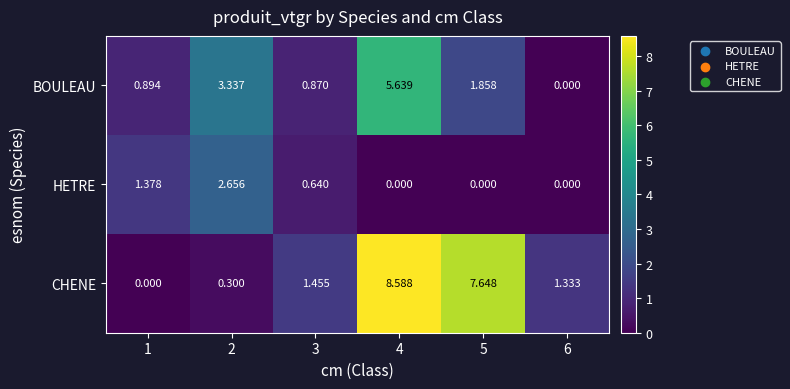

Which series has the largest total across all categories?

CHENE